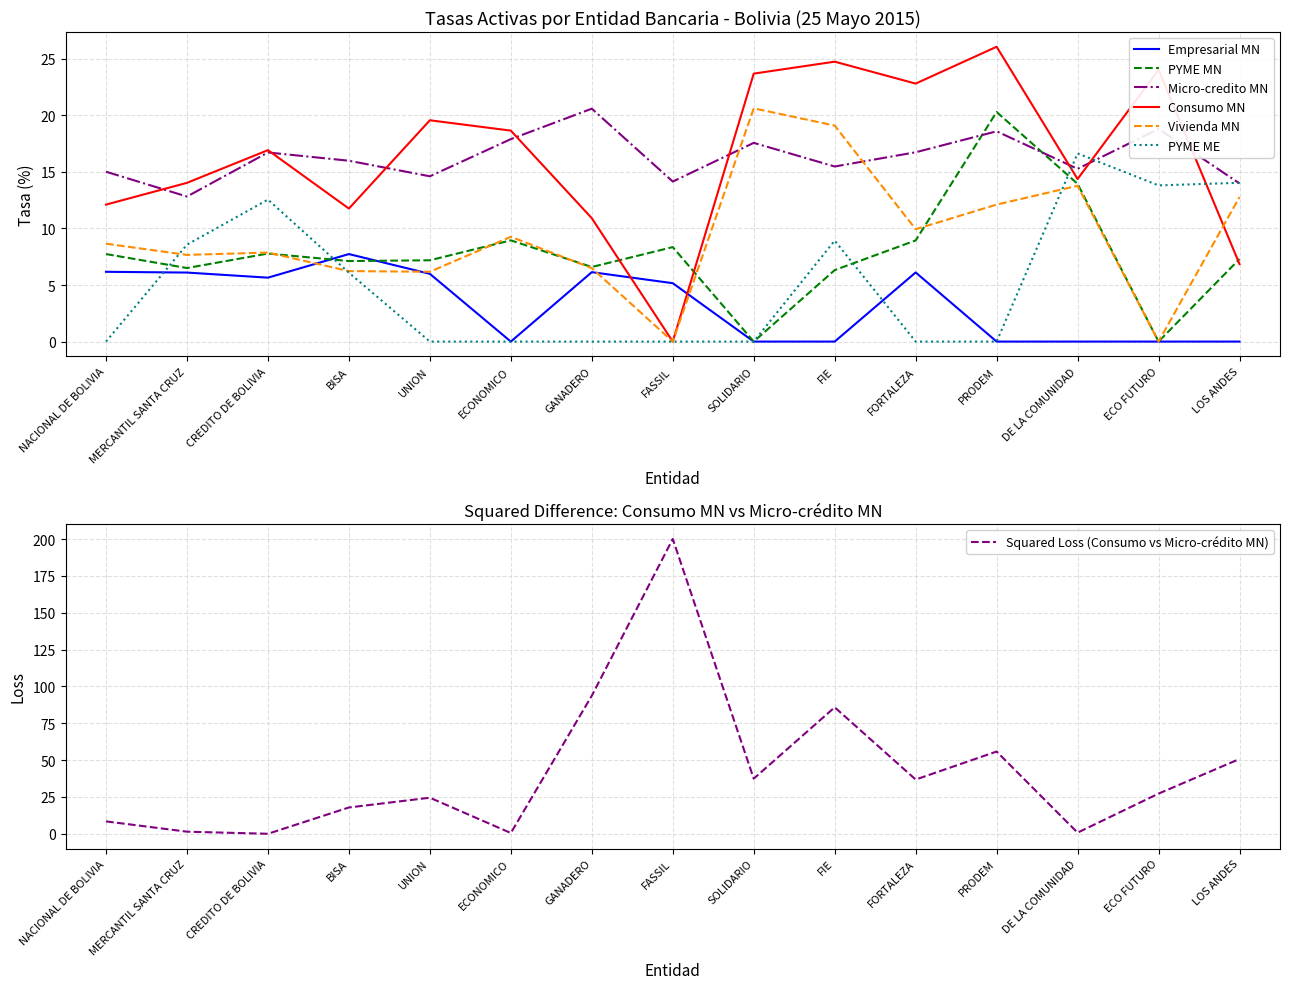

What is the greatest value displayed?

26.1